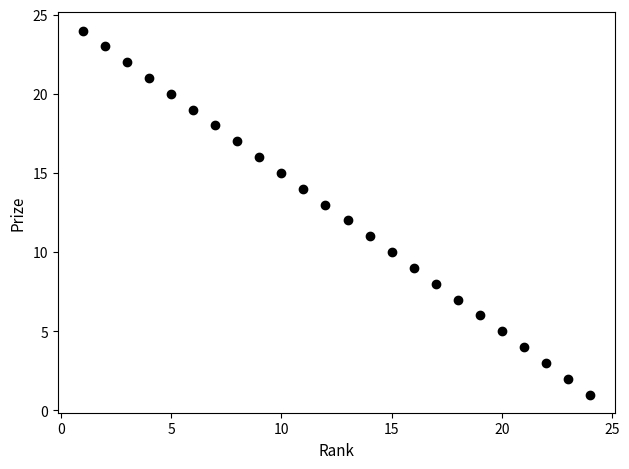

What is the range of Y values (max minus min)?

23